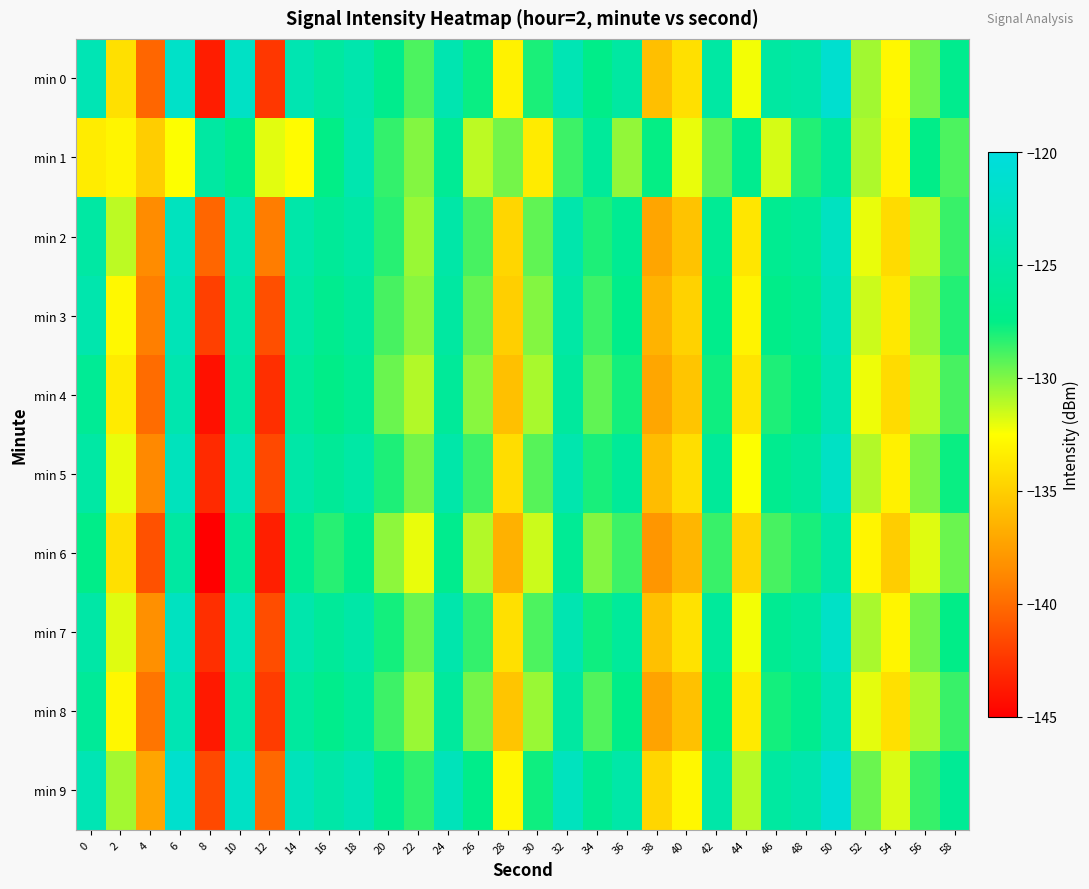

What is the maximum value shown in the chart?

-120.9